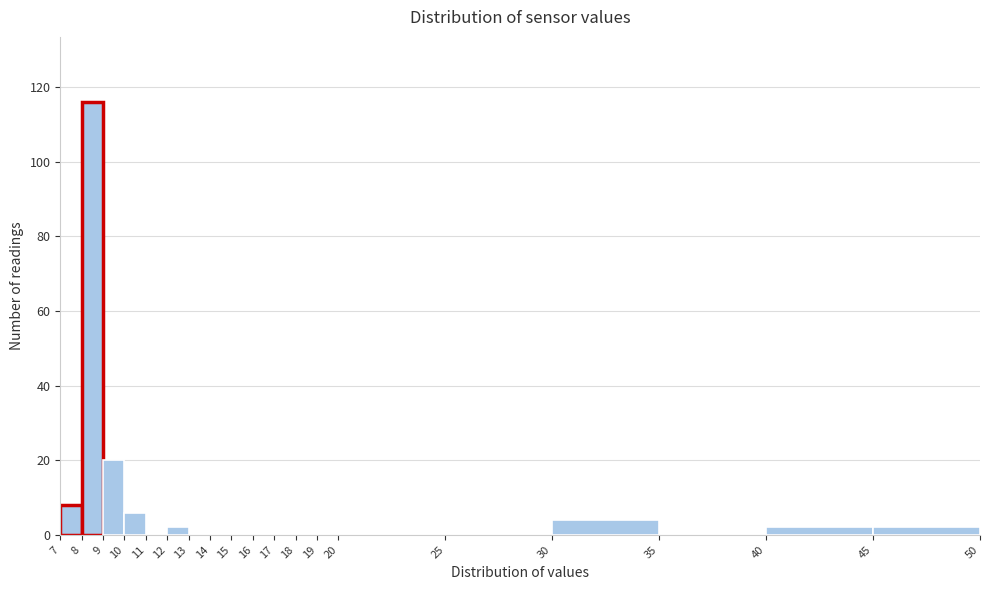

Over which range of the x-axis is the bar tallest?

8 to 9